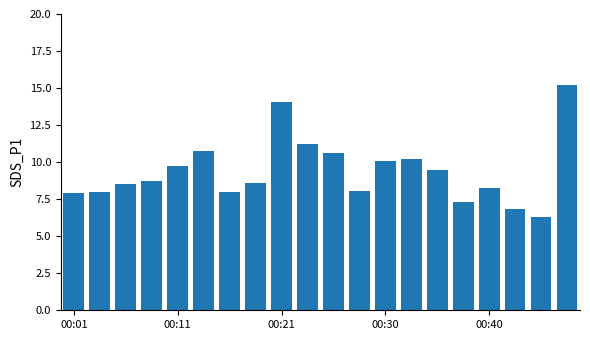

What is the minimum value shown in the chart?

6.3